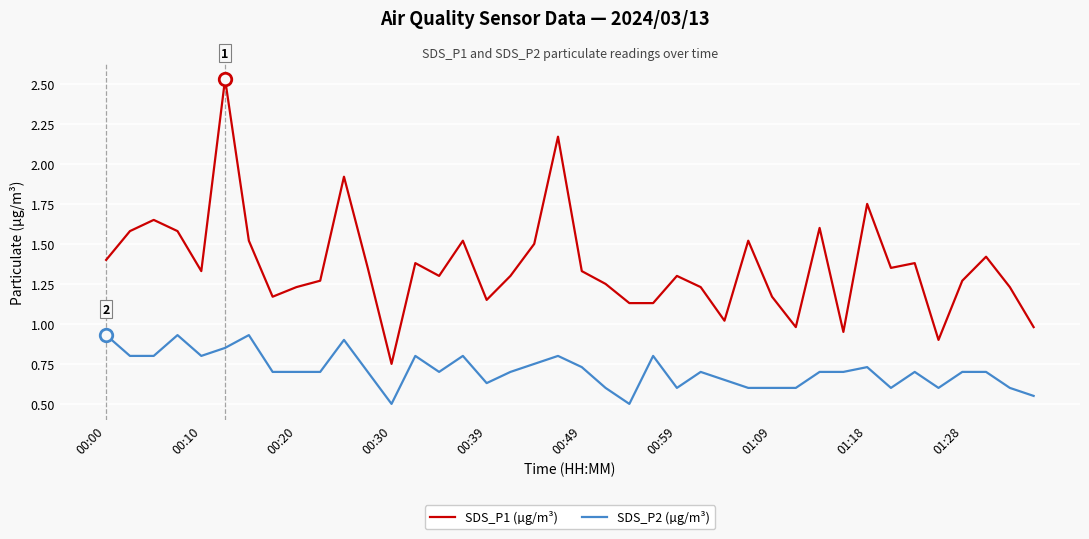

Which series has the largest total across all categories?

SDS_P1 (µg/m³)